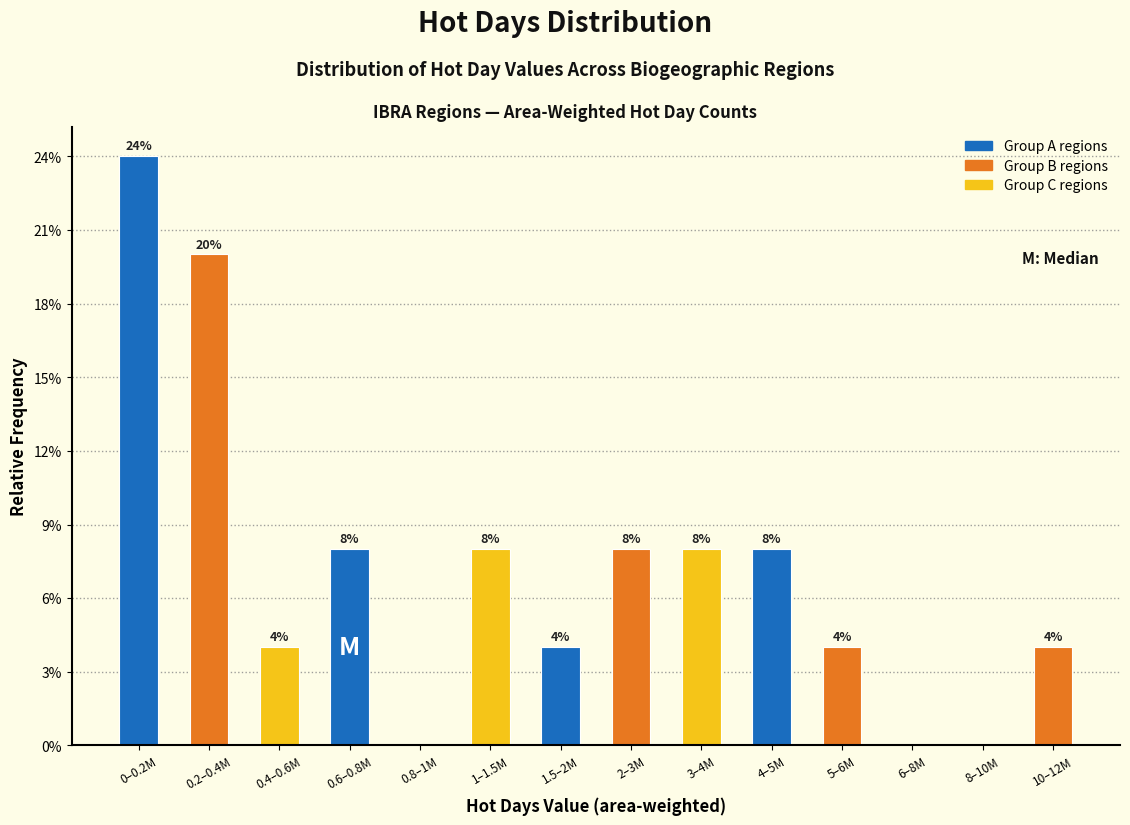

Reading left to right, what are all the values shown in this chart?

0–0.2M=24	0.2–0.4M=20	0.4–0.6M=4	0.6–0.8M=8	0.8–1M=0	1–1.5M=8	1.5–2M=4	2–3M=8	3–4M=8	4–5M=8	5–6M=4	6–8M=0	8–10M=0	10–12M=4